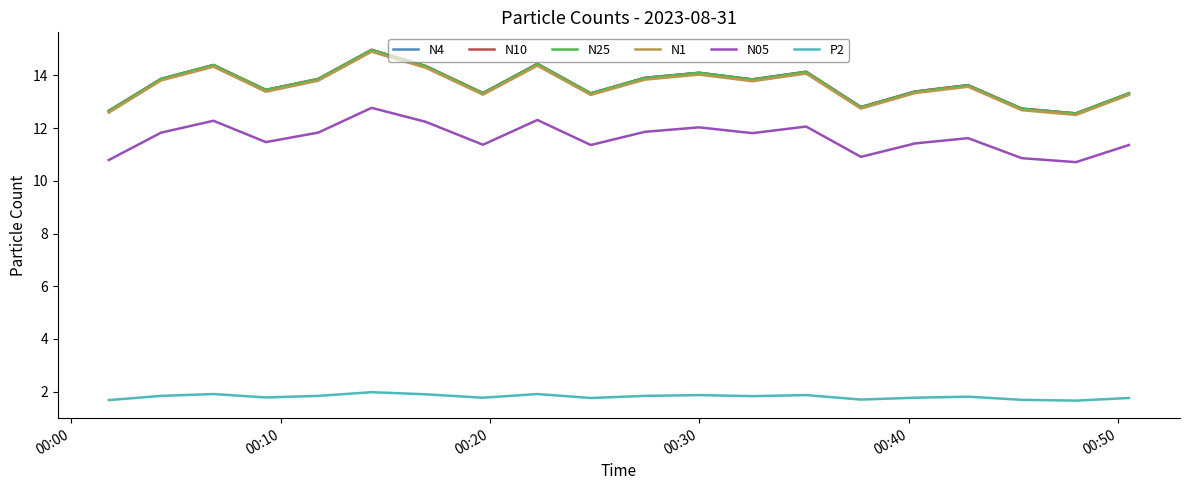

True or false: N4 and P2 intersect in this chart.

False